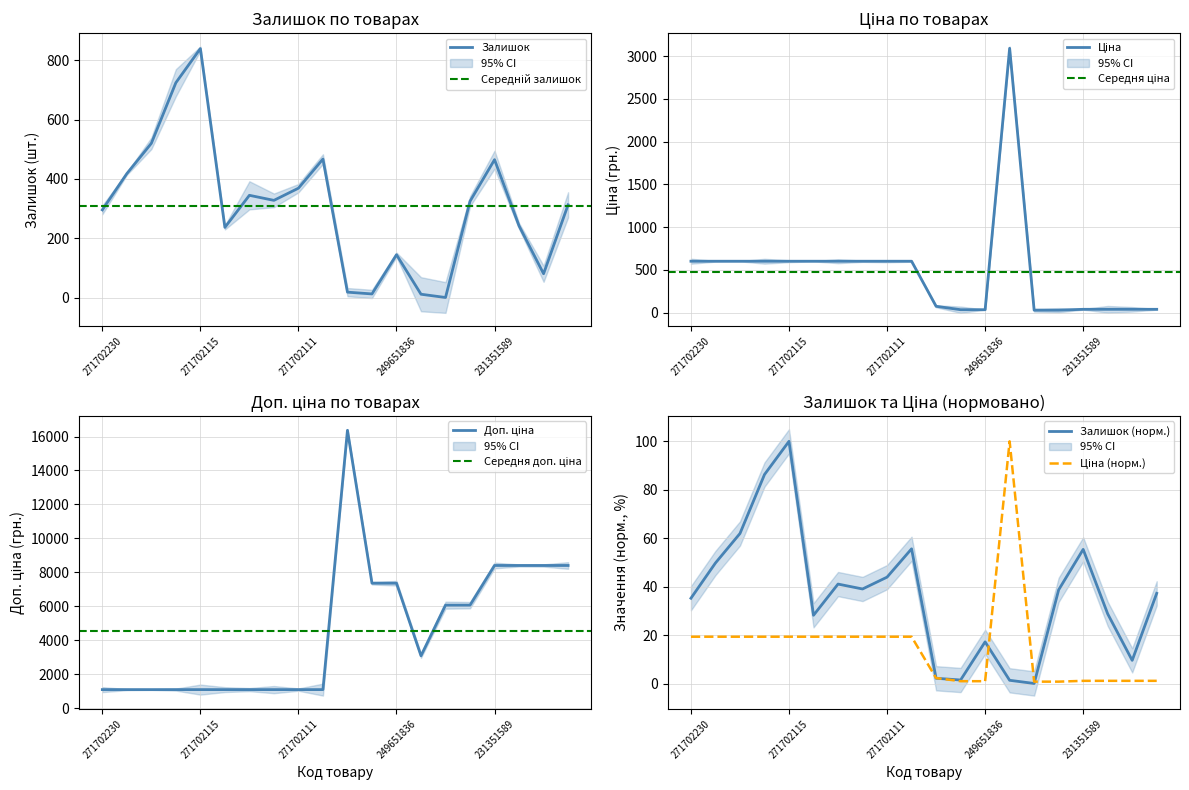

What is the value of the Доп. ціна point at the 4th from the left?

1100.0